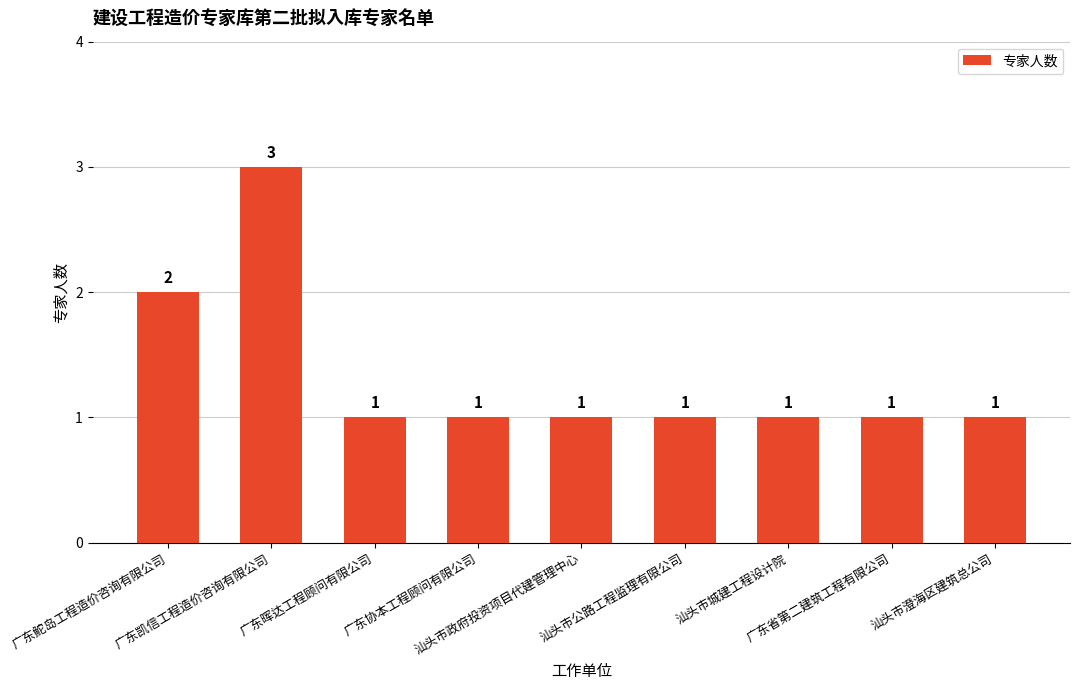

How many data points are above 1?

2